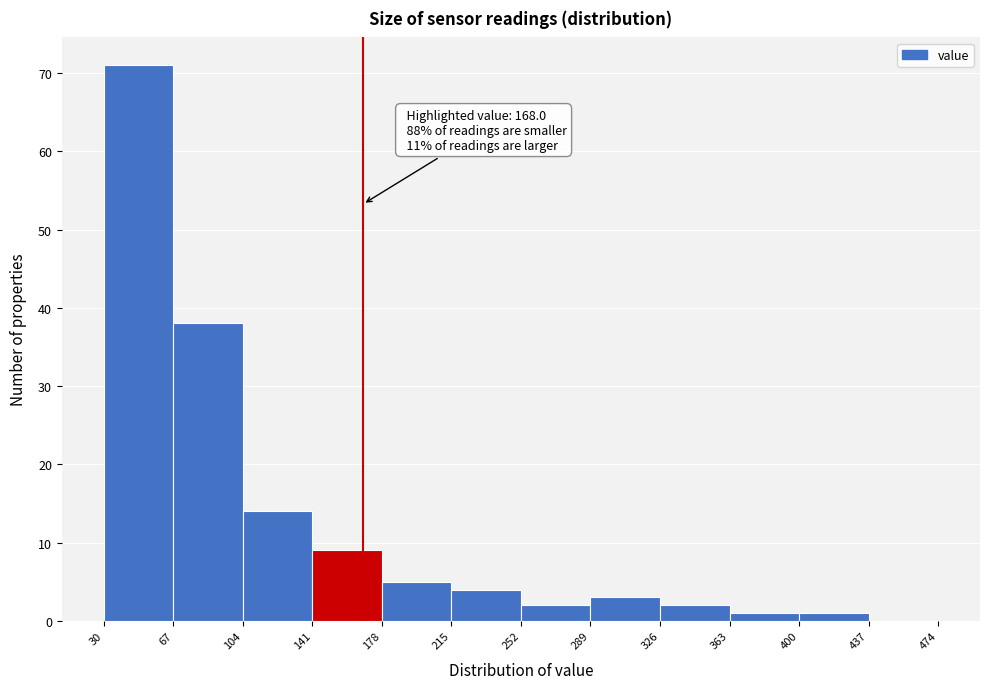

Over which range of the x-axis is the bar tallest?

30 to 67